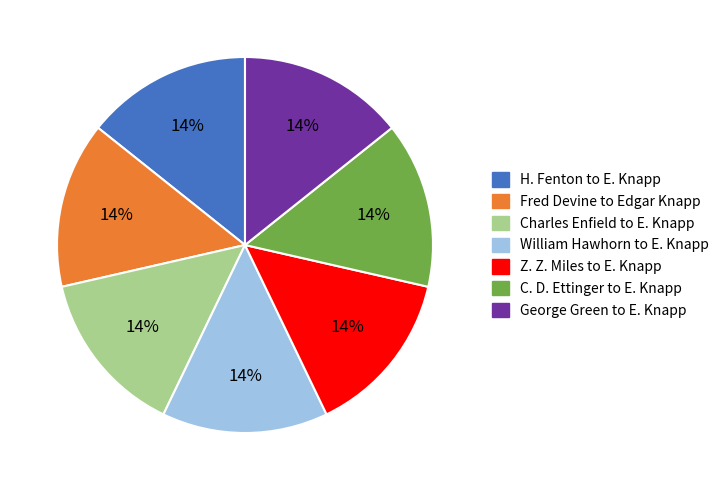

Is the sum of Fred Devine to Edgar Knapp and George Green to E. Knapp greater than half?

No